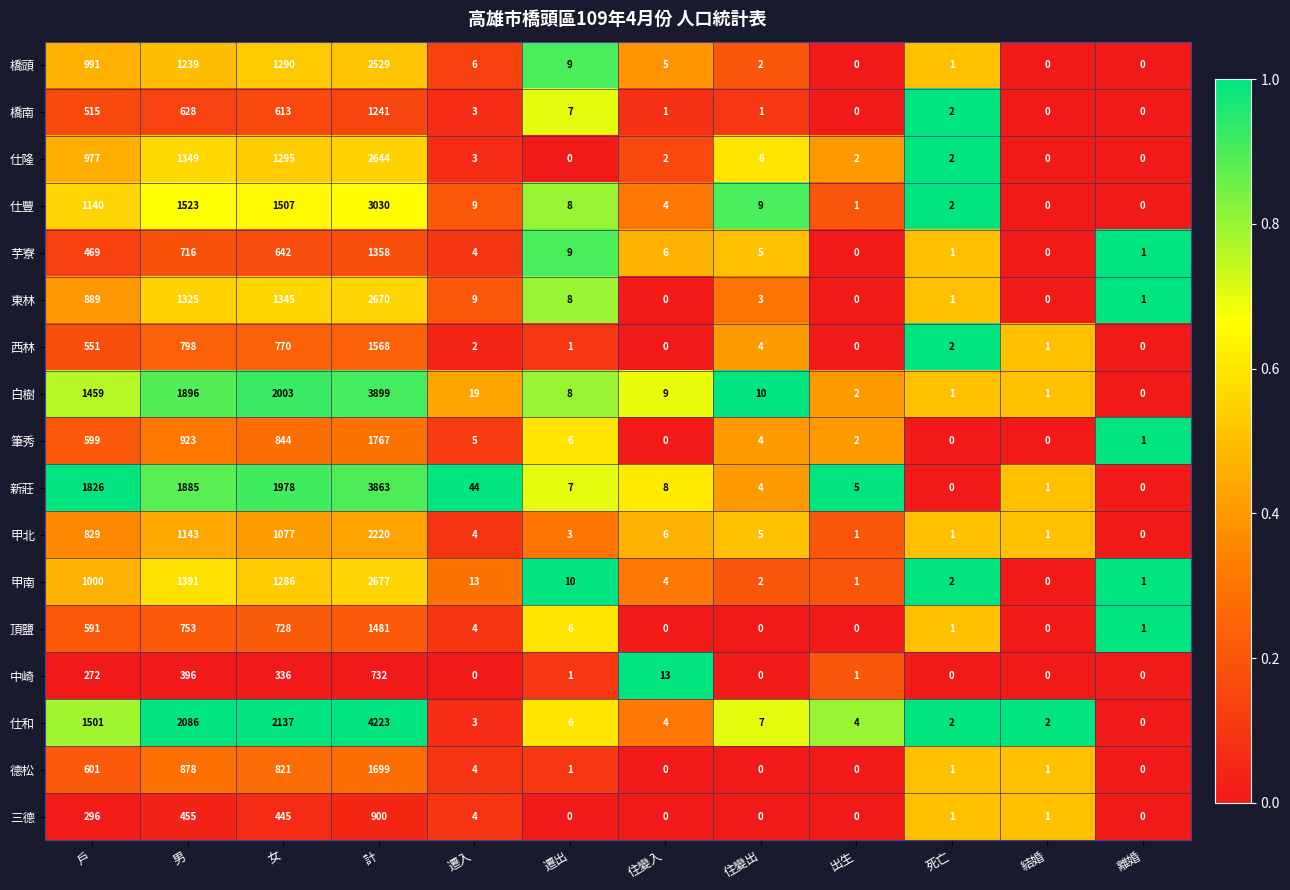

Which series changed the most between 戶 and 女?

仕和